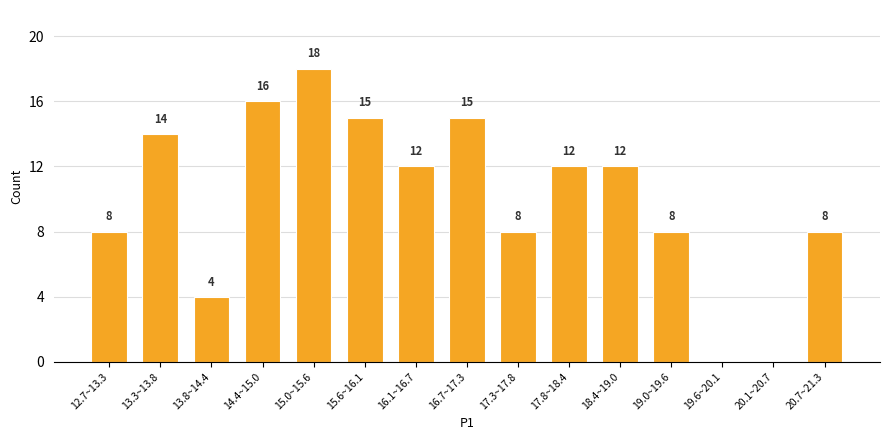

Reading right to left, transcribe all the data shown in this chart.

20.7~21.3=8	20.1~20.7=0	19.6~20.1=0	19.0~19.6=8	18.4~19.0=12	17.8~18.4=12	17.3~17.8=8	16.7~17.3=15	16.1~16.7=12	15.6~16.1=15	15.0~15.6=18	14.4~15.0=16	13.8~14.4=4	13.3~13.8=14	12.7~13.3=8